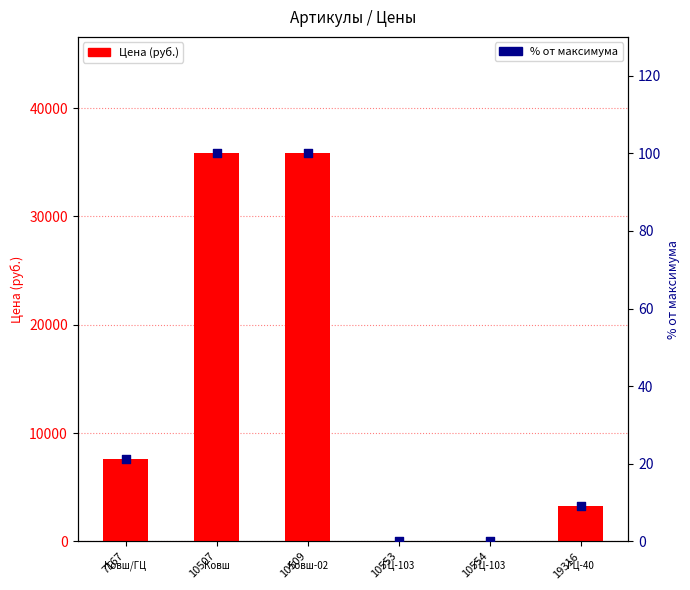

What is the total value across all series at 10507?

35925.0